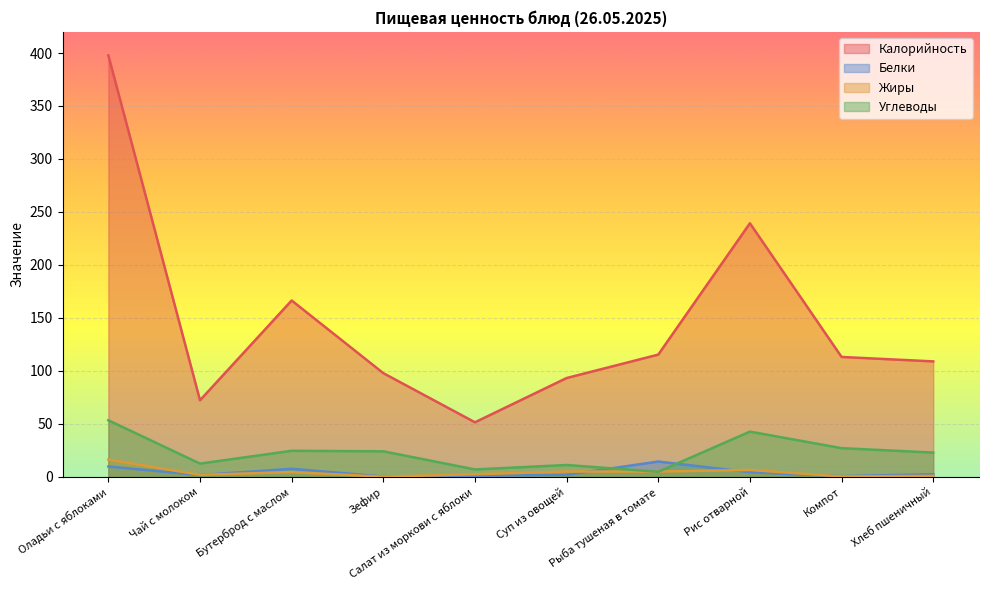

What are all the series names shown in the legend?

Калорийность, Белки, Жиры, Углеводы